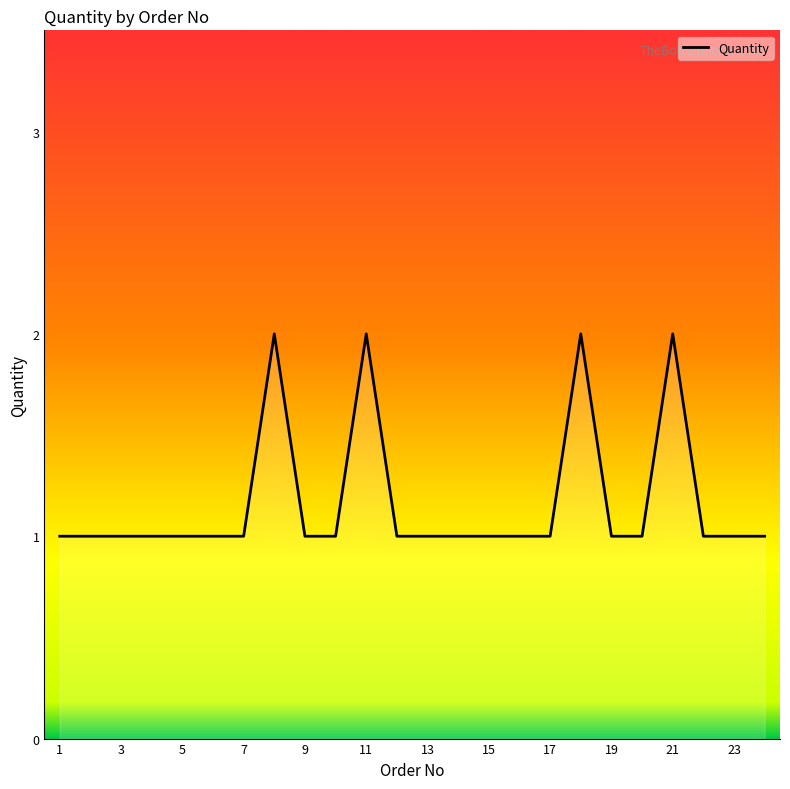

How many lines are shown in the chart?

1